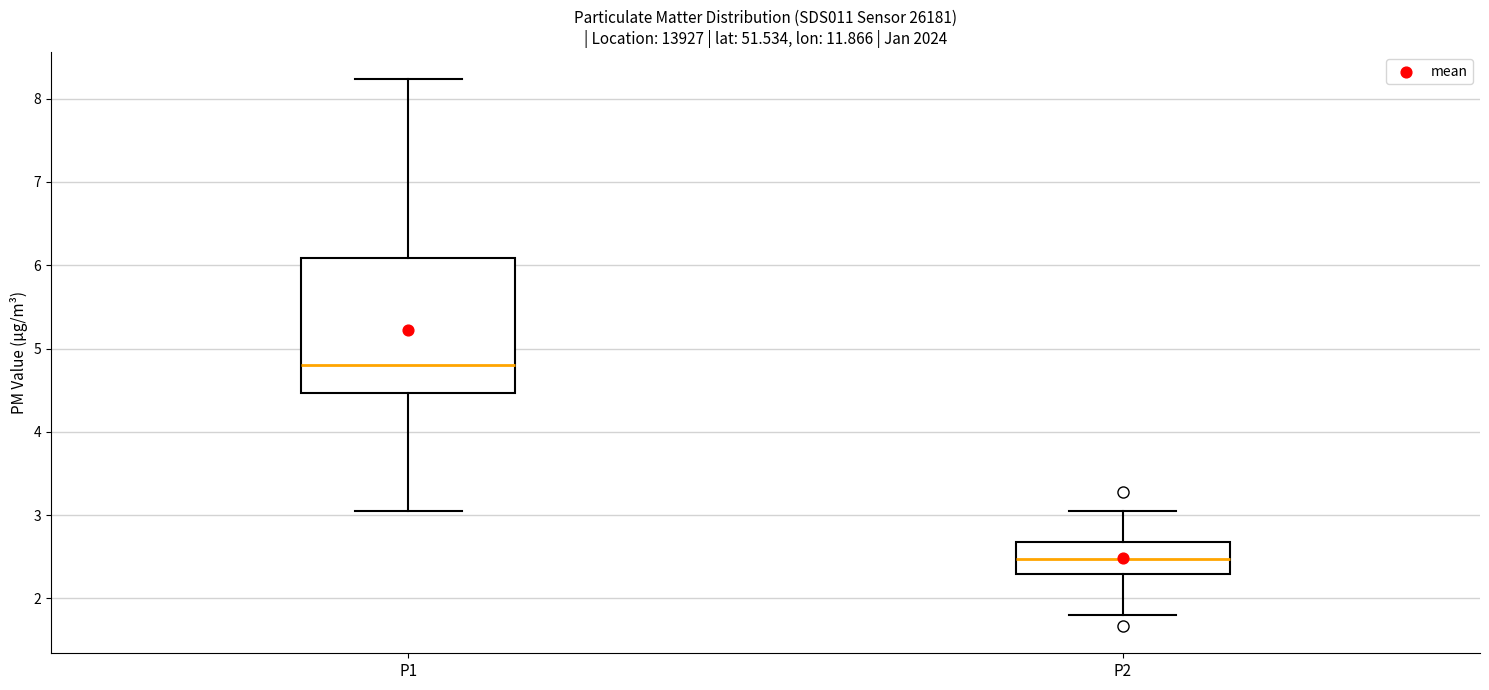

Where does the median line of the box for P1 sit on the y-axis? The values are not printed on the chart, so give them approximately, as read against the axis.

4.8